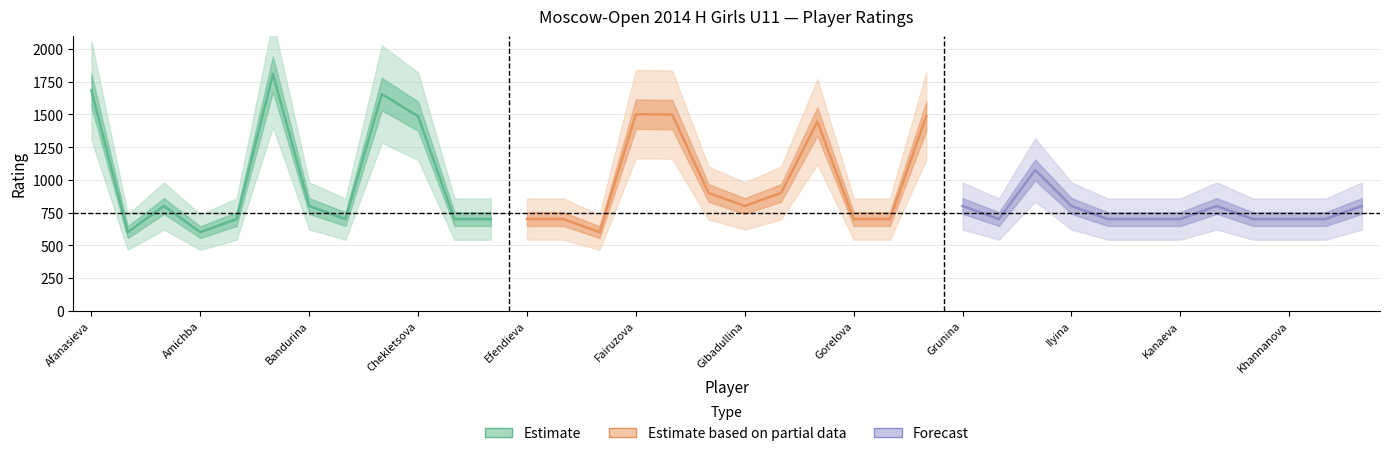

Reading left to right, extract all data points from this chart.

Afanasieva=1684	Akhmetova=600	Akulova=800	Amichba=600	Andreeva=700	Avetisyan=1809	Bandurina=800	Barkalova=700	Bulatova=1656	Chekletsova=1487	Davydova=700	Dmitrieva=700	Efendieva=700	Egomina=700	Ermishina=600	Fairuzova=1502	Feyzullayeva=1499	Garifullina=900	Gibadullina=800	Girshgorn=900	Gnilorybova=1446	Gorelova=700	Govorova=700	Granovskaya=1487	Grunina=800	Gurova=700	Ilia=1075	Ilyina=800	Irodenko=700	Ivanova=700	Kanaeva=700	Karelina=800	Kasatkina=700	Khannanova=700	Kharitonova=700	Kiseleva=800